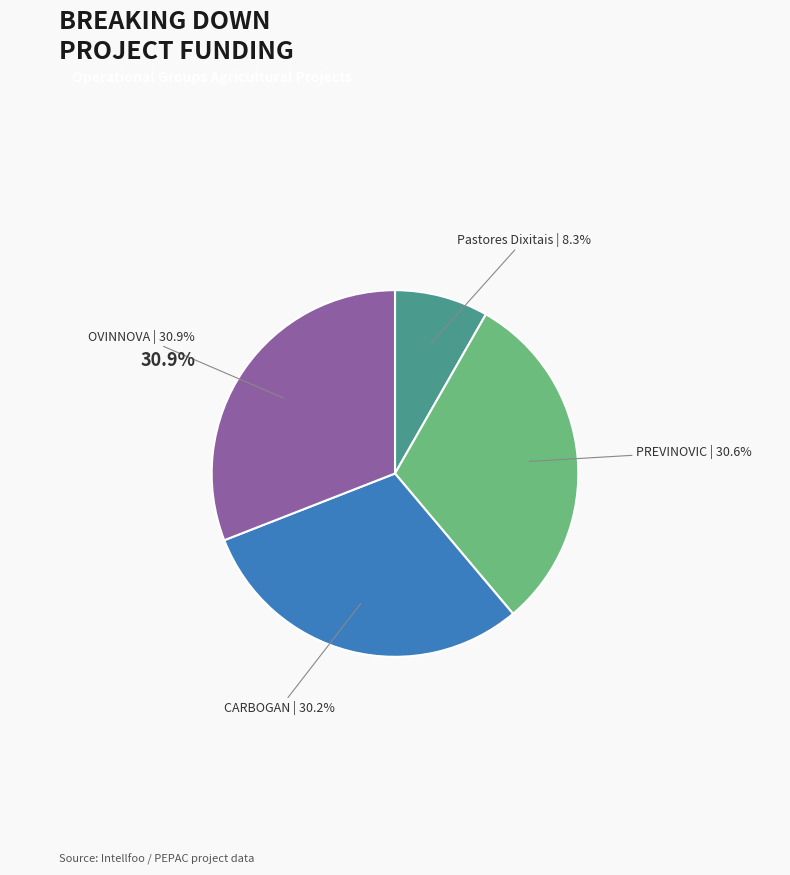

Does any single category account for the majority?

No